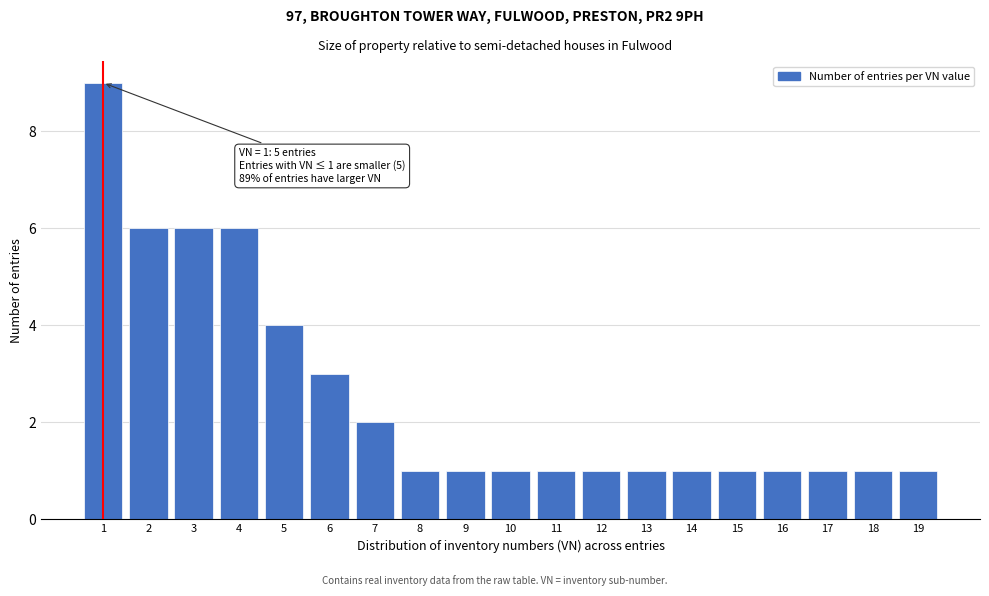

Reading left to right, transcribe all the data shown in this chart.

1=9	2=6	3=6	4=6	5=4	6=3	7=2	8=1	9=1	10=1	11=1	12=1	13=1	14=1	15=1	16=1	17=1	18=1	19=1